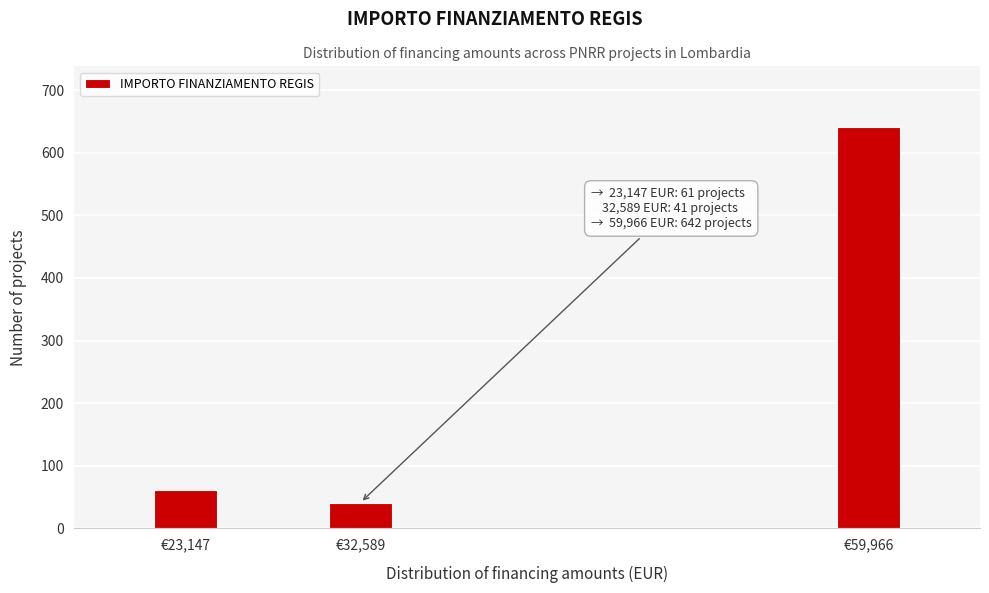

Reading left to right, what are all the values shown in this chart?

€23,147=61	€32,589=41	€59,966=642